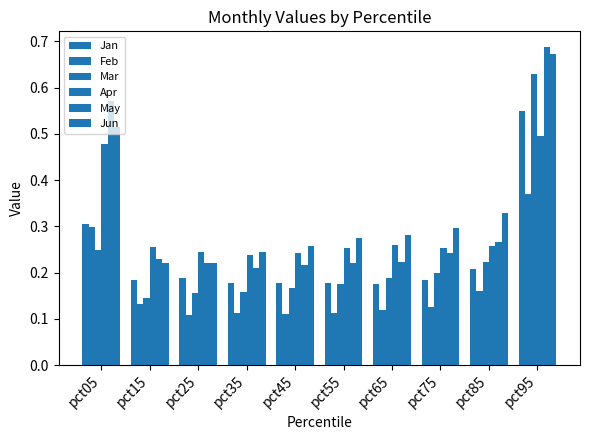

How many series are shown in this chart?

6